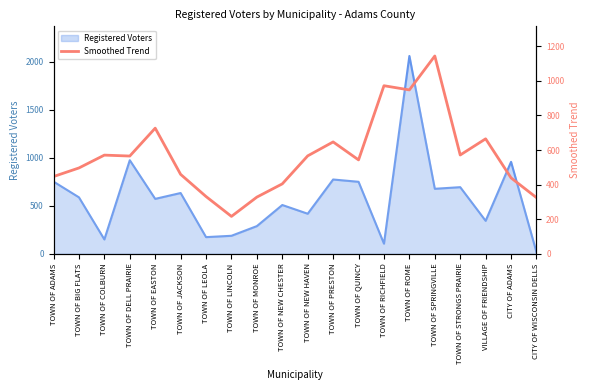

What is the smallest value displayed?

216.0